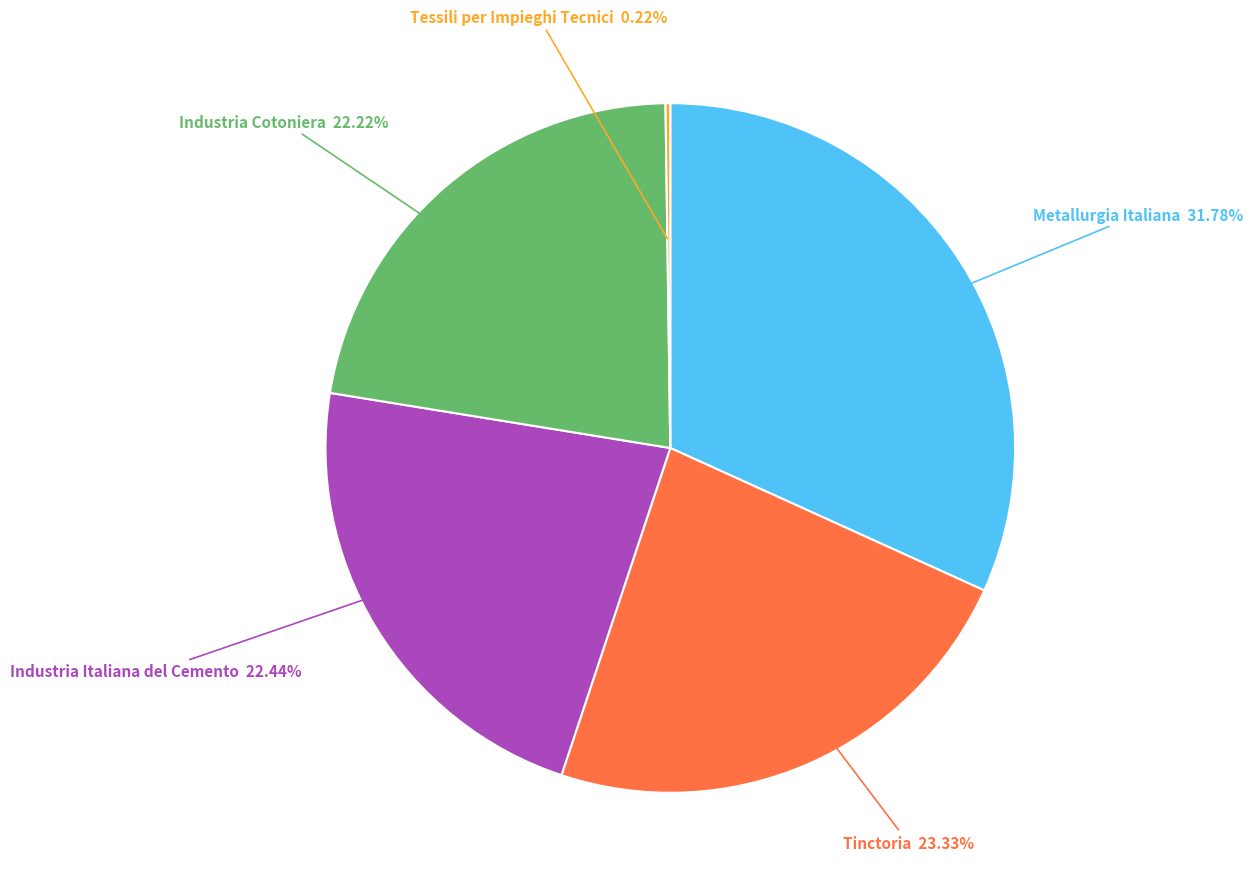

To the nearest percent, what percentage of the pie is Industria Italiana del Cemento?

22%